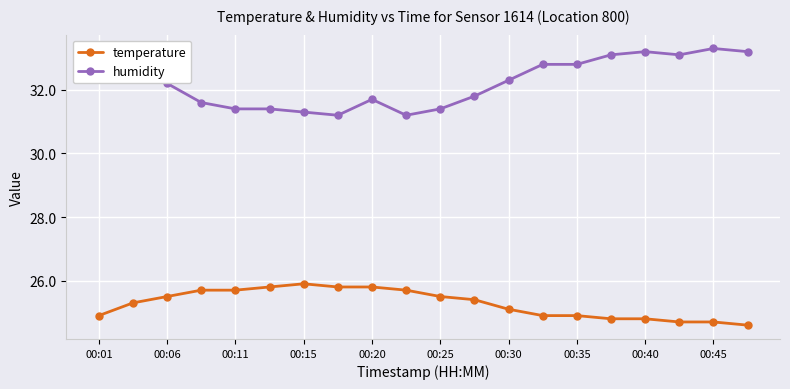

Which series has the largest total across all categories?

humidity